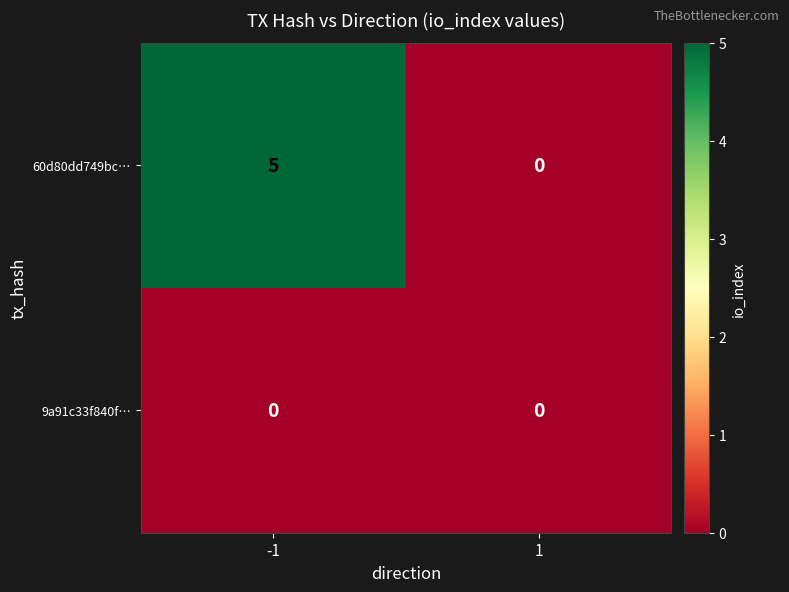

What is the total value across all series at -1?

5